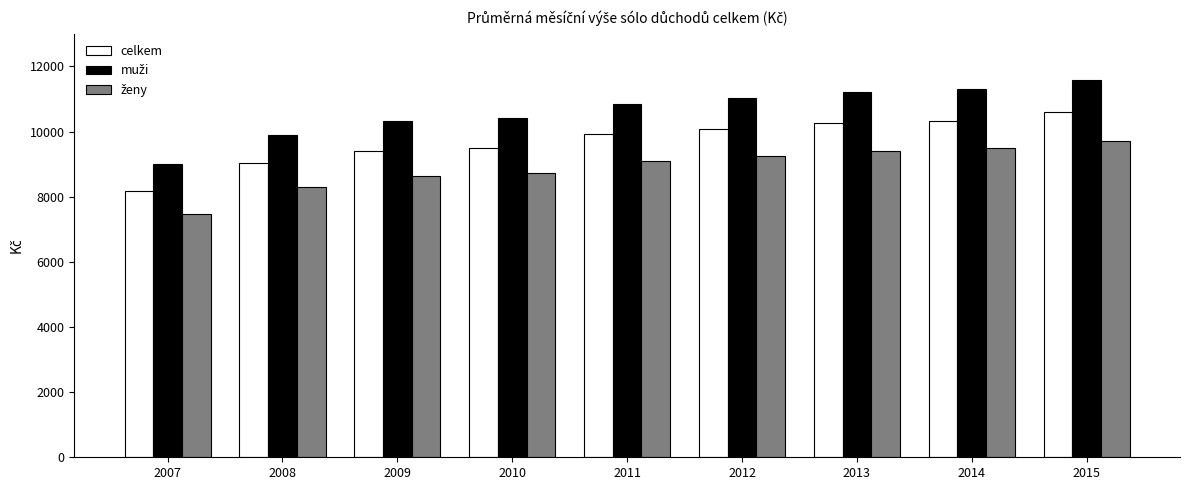

What is the total value across all series at 2015?

31869.8